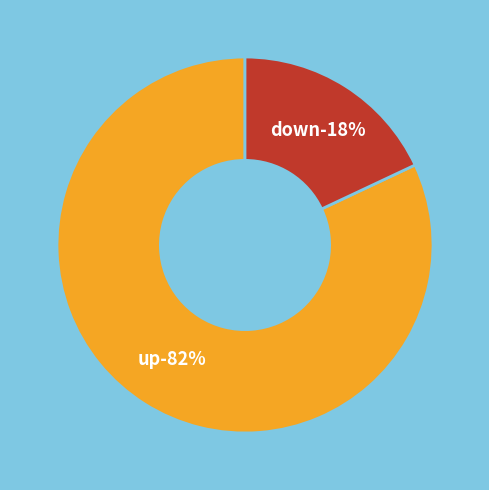

Count the number of slices in the pie.

2